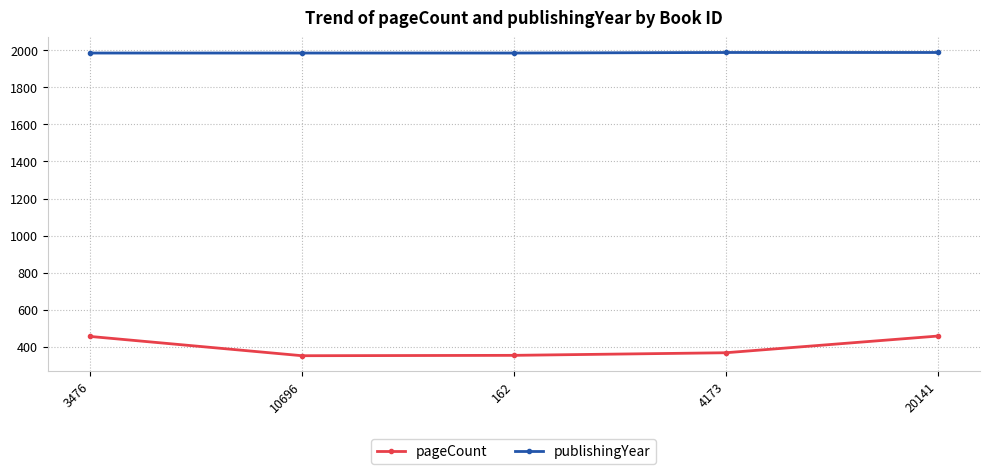

What is the difference between the second highest and second lowest values in the pageCount series?

102